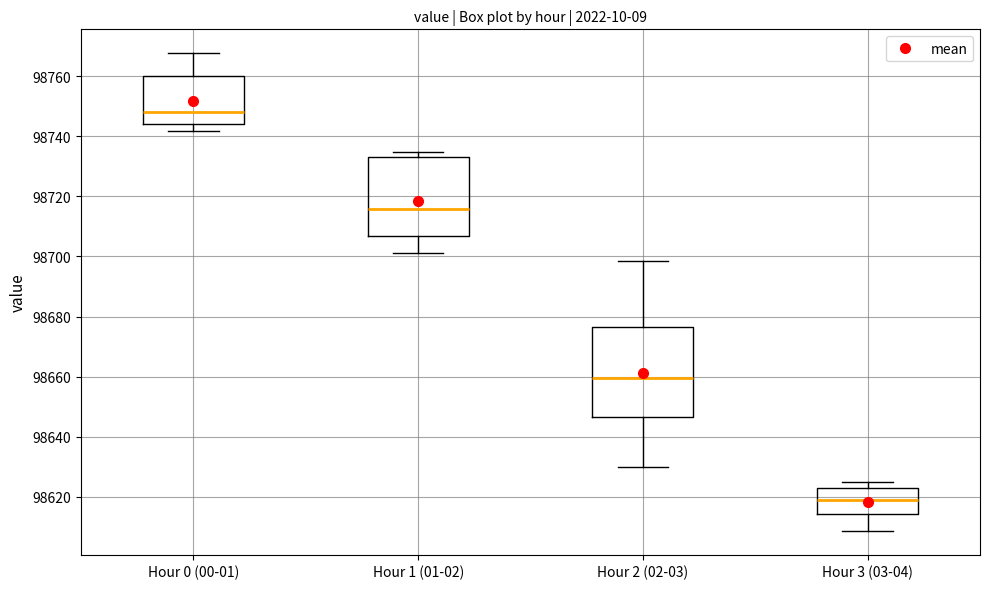

Where is the lower edge of the box for Hour 1 (01-02) on the y-axis? The values are not printed on the chart, so give them approximately, as read against the axis.

98706